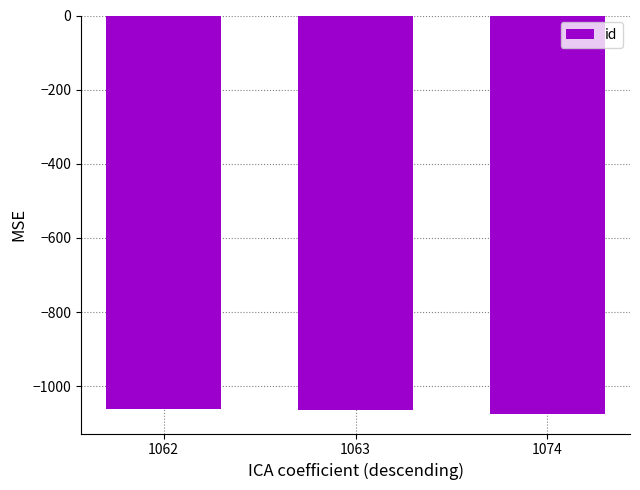

What is the sum of all values?

-3199